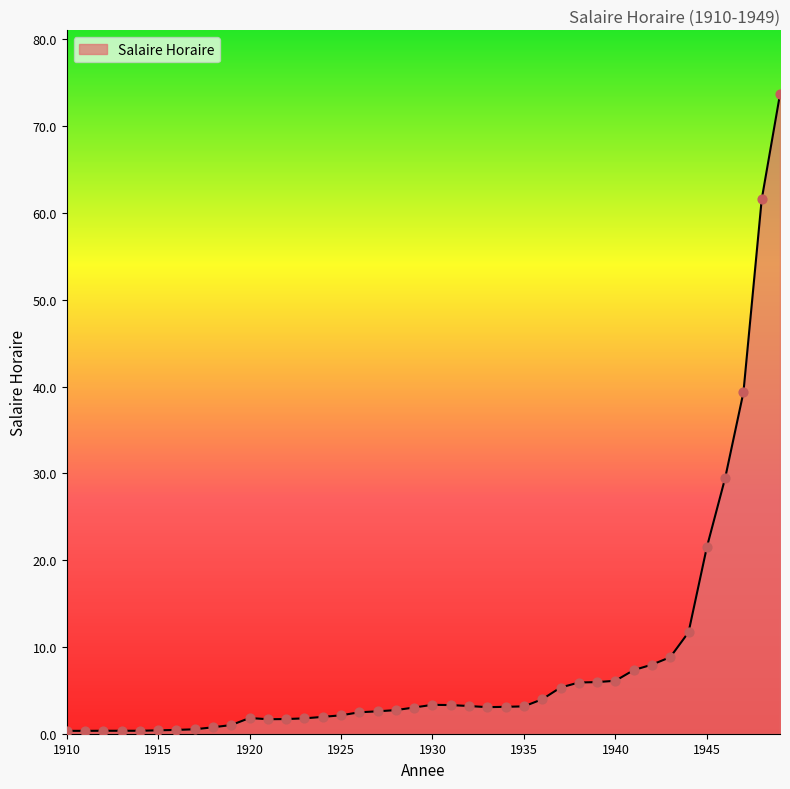

What is the maximum value shown in the chart?

73.7